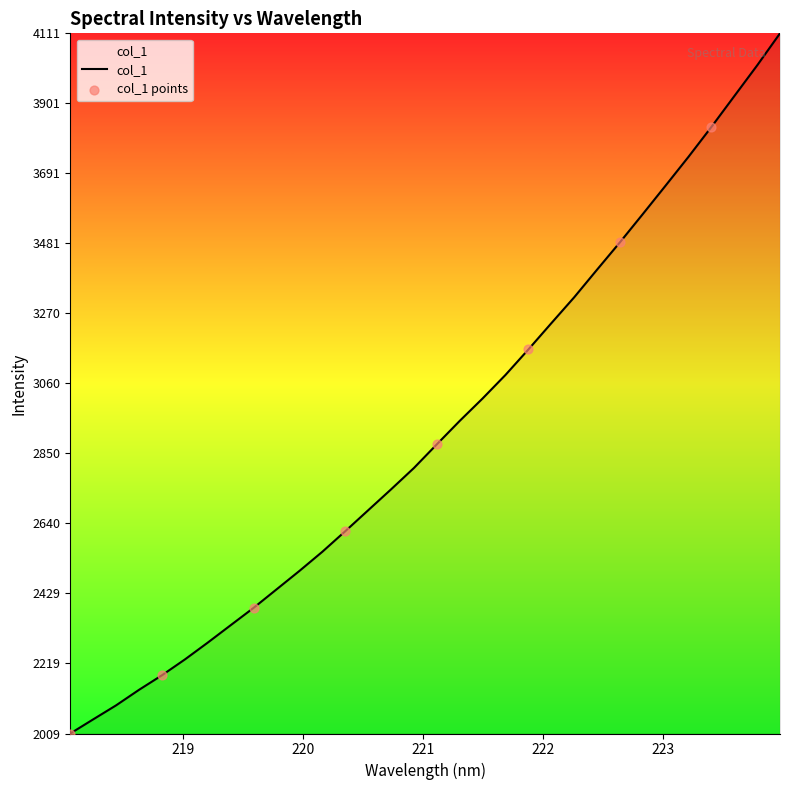

What is the difference between the maximum and minimum values?

2102.4